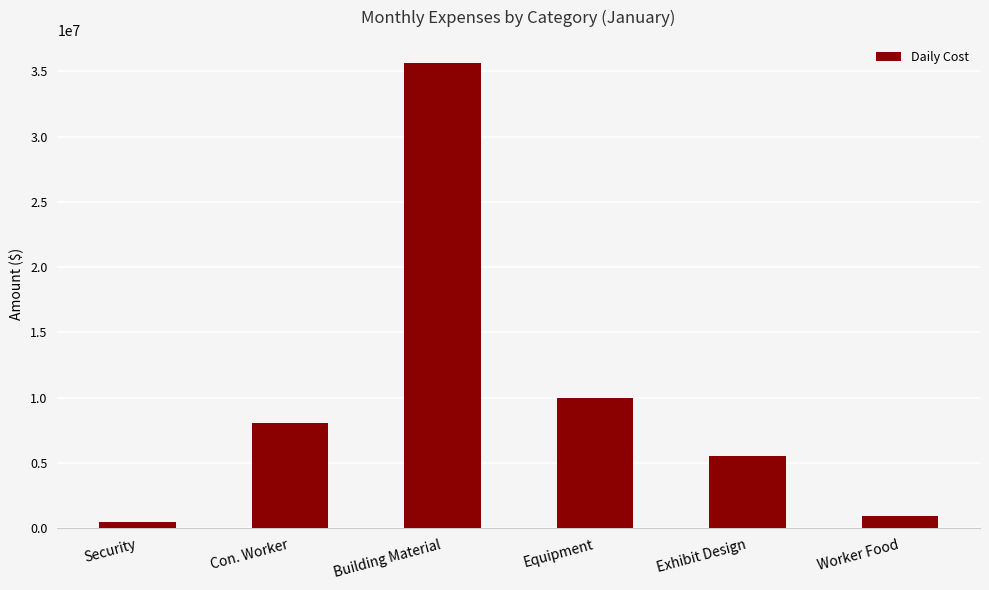

What is the label of the 1st bar from the right?

Worker Food